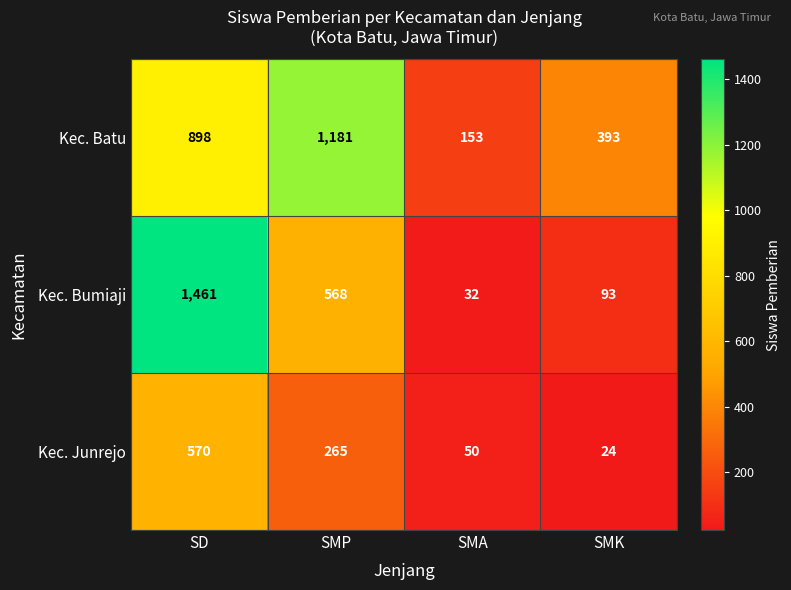

What is the maximum value shown in the chart?

1461